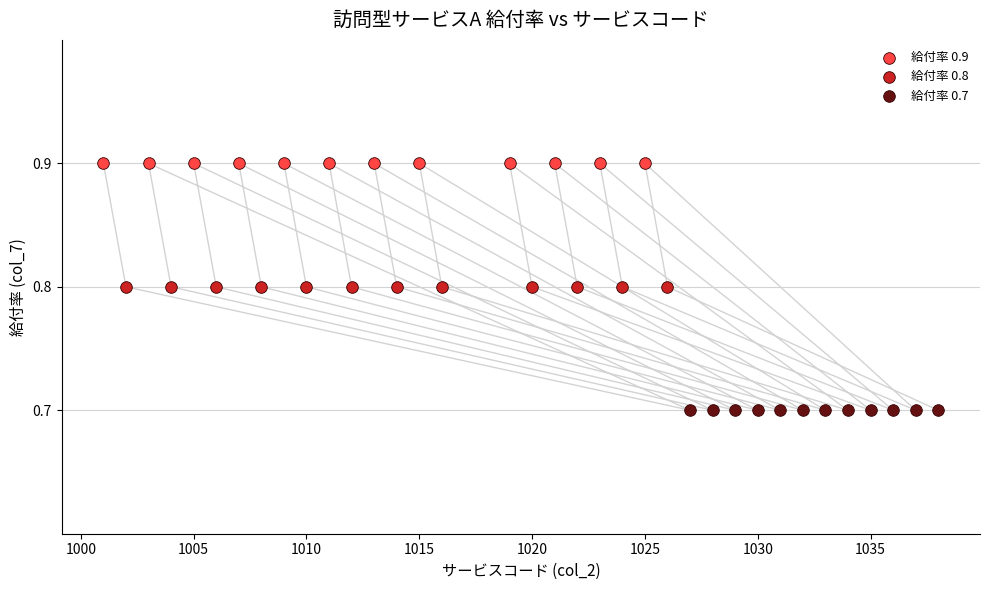

Which series reaches the minimum Y coordinate?

給付率 0.7